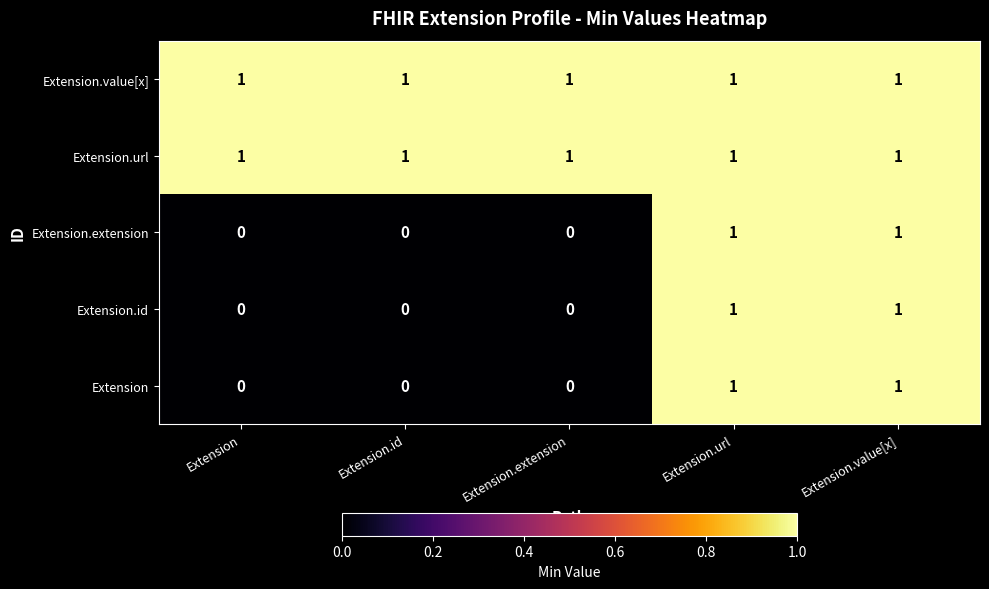

At how many categories does at least one series exceed 0?

5